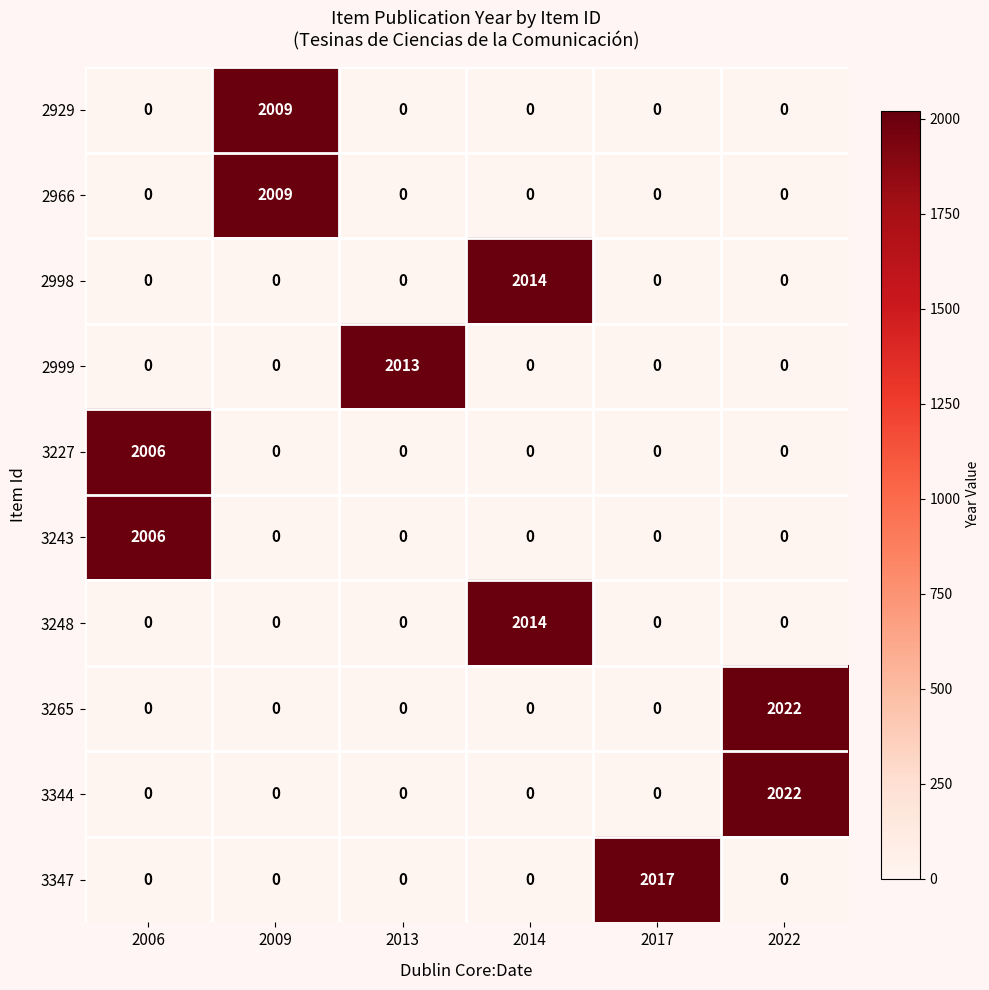

The value of 2998 at 2013 is 690. True or false?

False